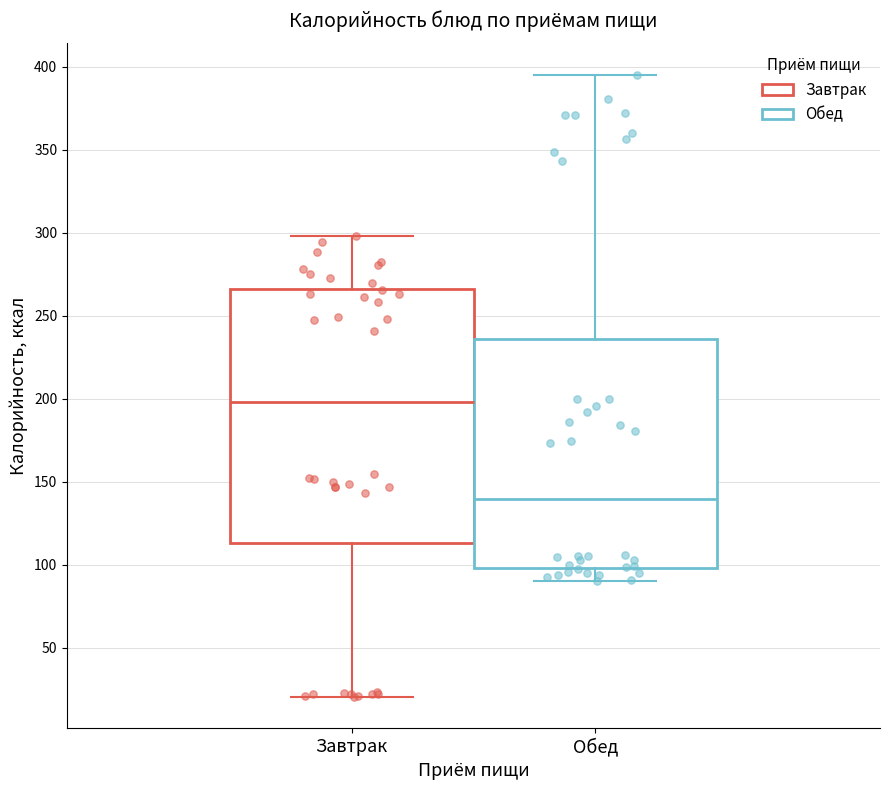

Comparing the boxes themselves (not the whiskers), which one is the tallest?

Завтрак